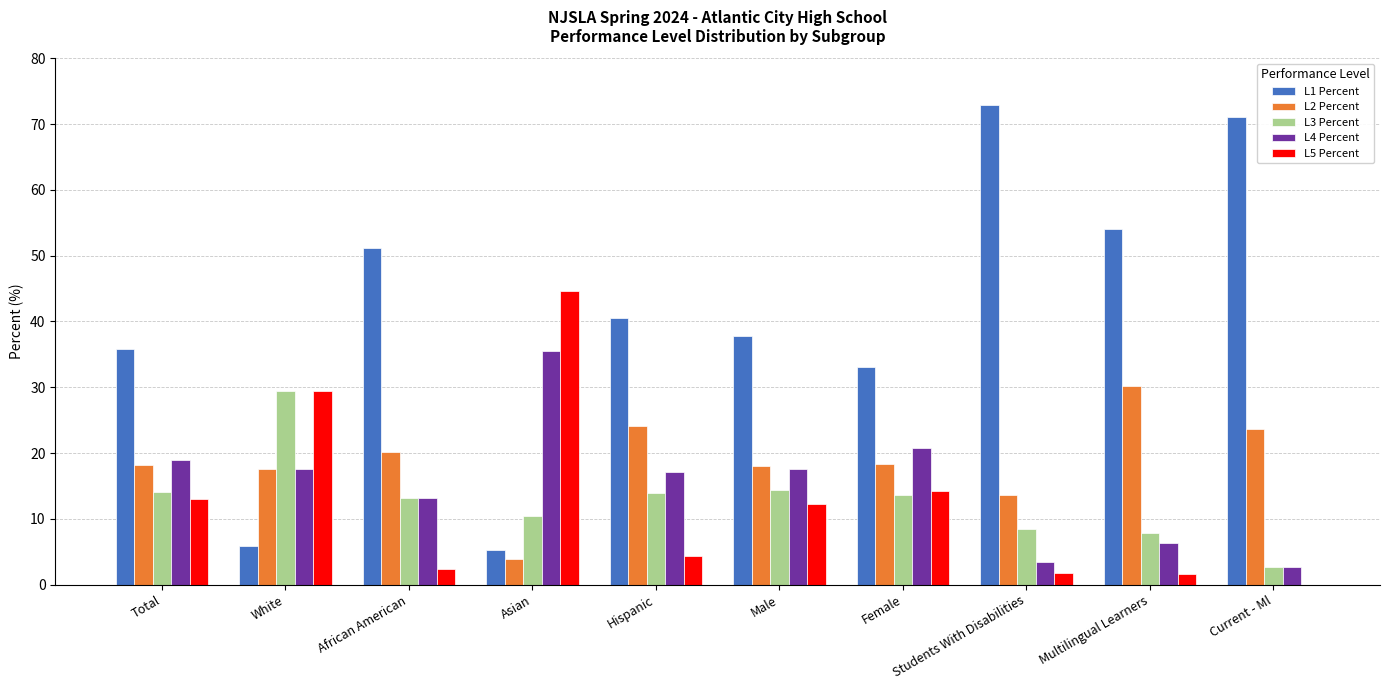

What are all the series names shown in the legend?

L1 Percent, L2 Percent, L3 Percent, L4 Percent, L5 Percent